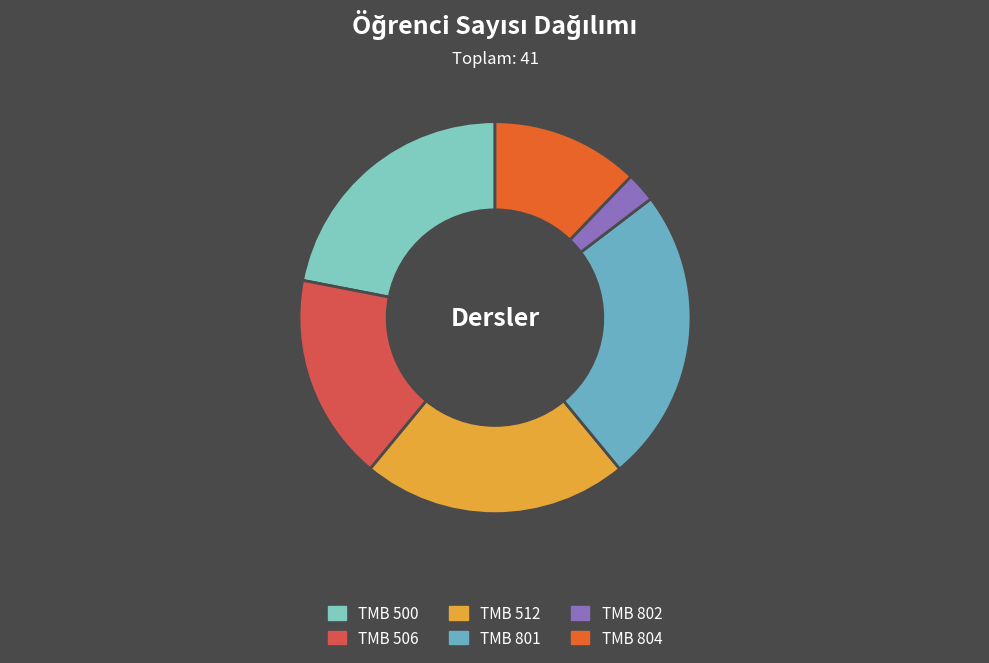

How many slices are in this pie chart?

6